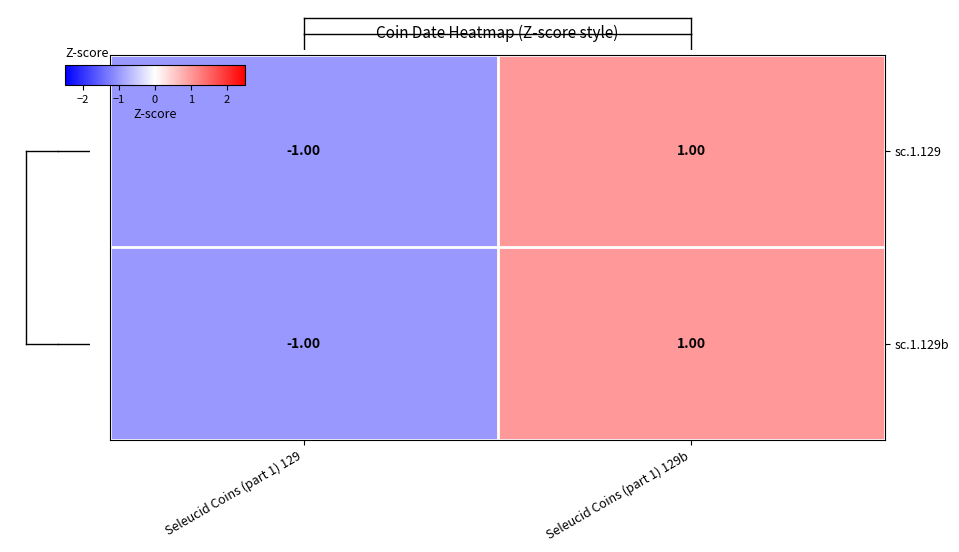

List the labels in order of sc.1.129b value, largest first.

Seleucid Coins (part 1) 129b, Seleucid Coins (part 1) 129